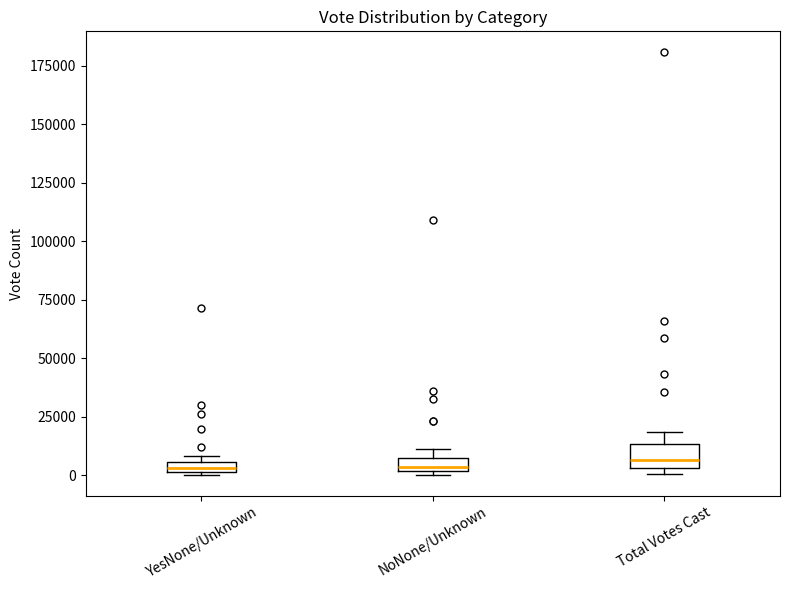

Where is the lower edge of the box for YesNone/Unknown on the y-axis? The values are not printed on the chart, so give them approximately, as read against the axis.

0